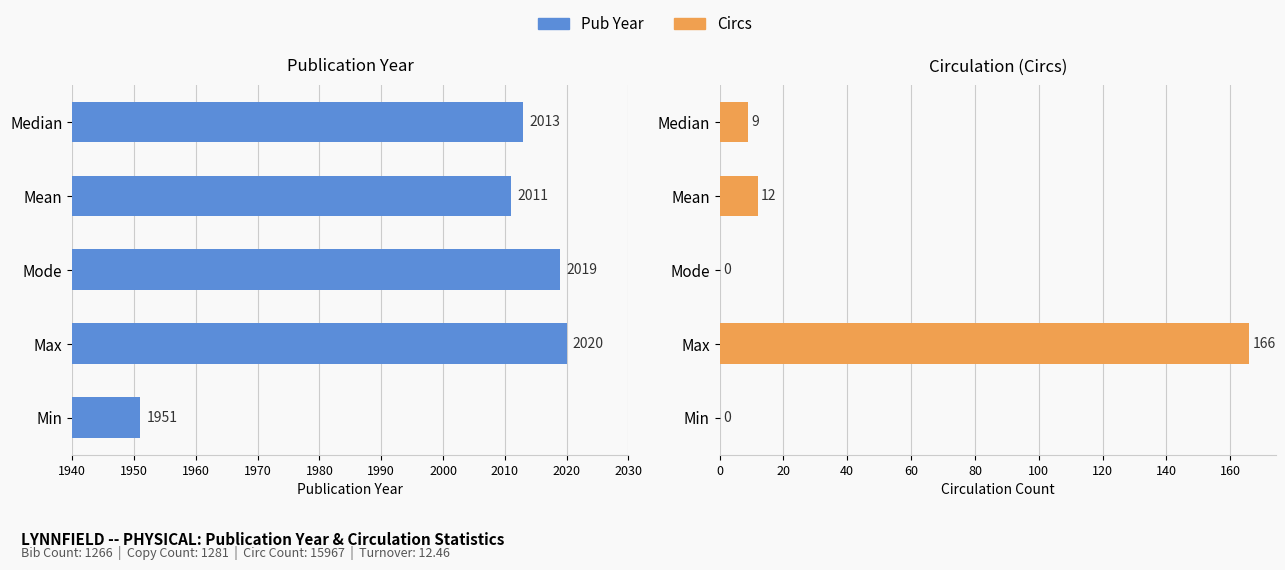

Which has a higher value, Median or Max?

Max